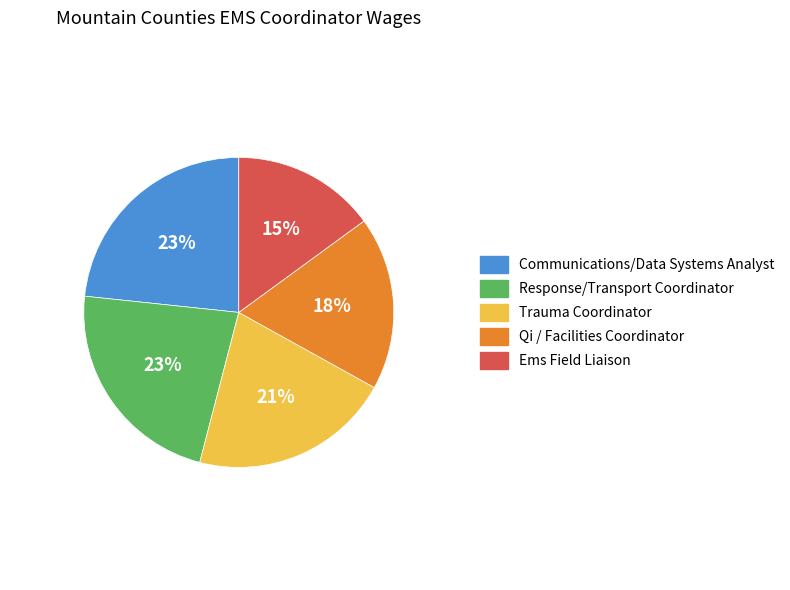

Between Communications/Data Systems Analyst and Ems Field Liaison, which is larger?

Communications/Data Systems Analyst